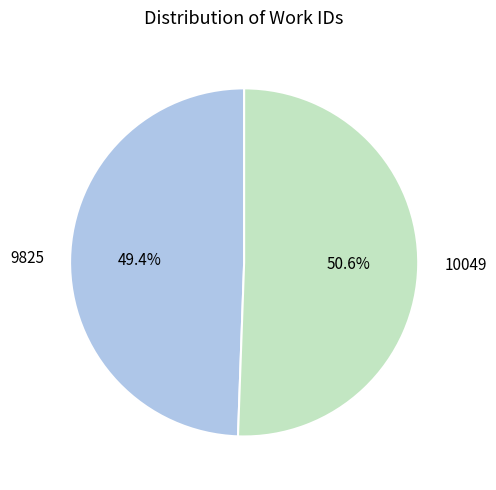

Approximately how many times larger is the value at 10049 compared to 9825?

1.0